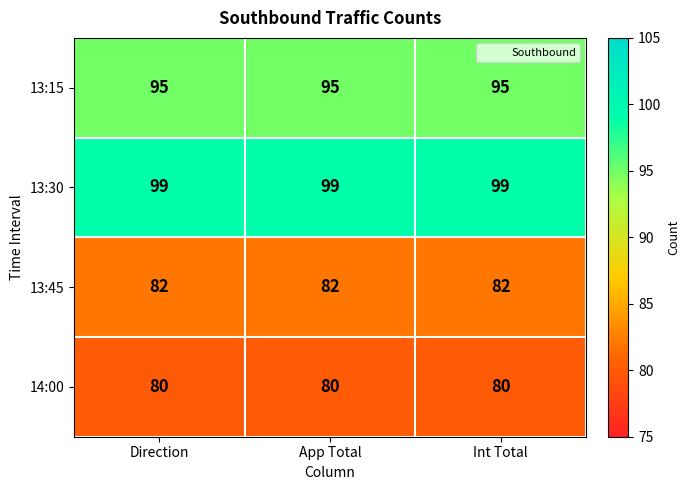

What value does the 13:45 series have at Int Total?

82